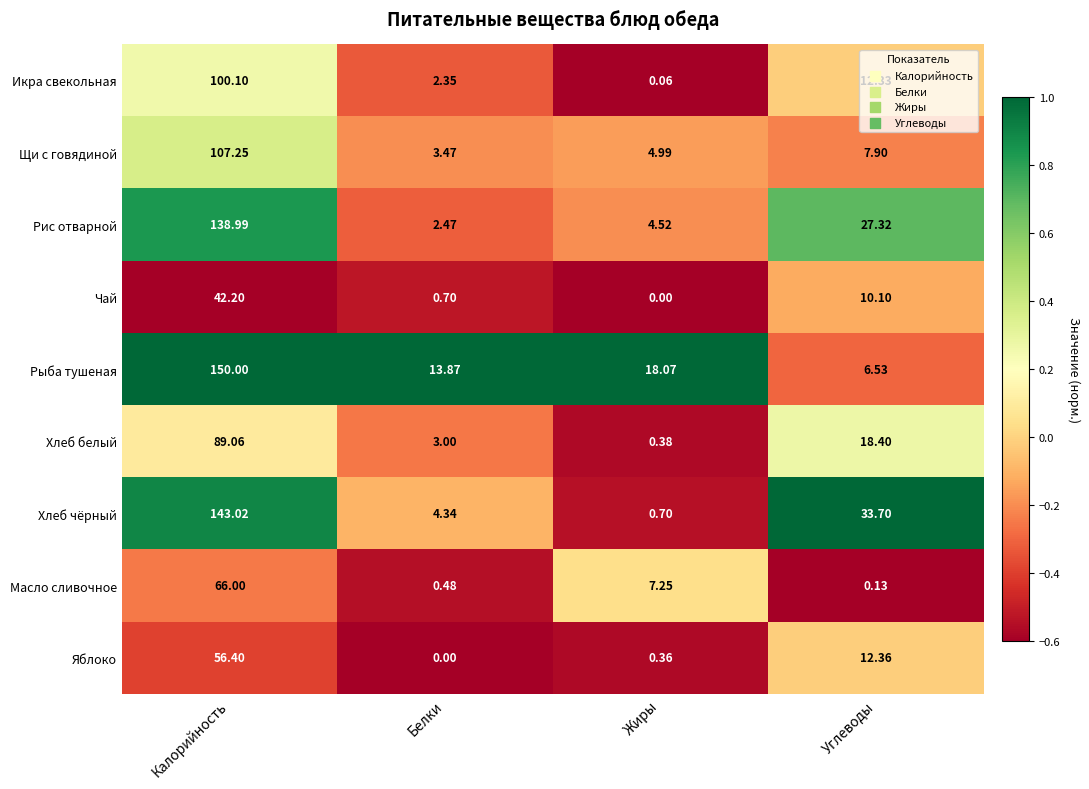

Which series has the largest range (max minus min)?

Рыба тушеная